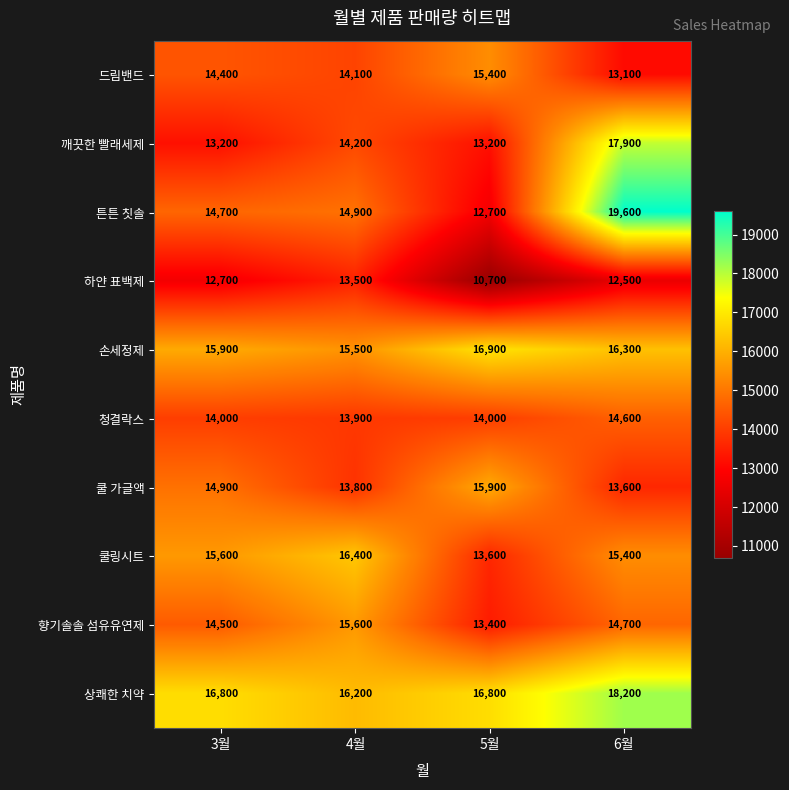

Is it true that 드림밴드 equals 24239 at 3월?

False